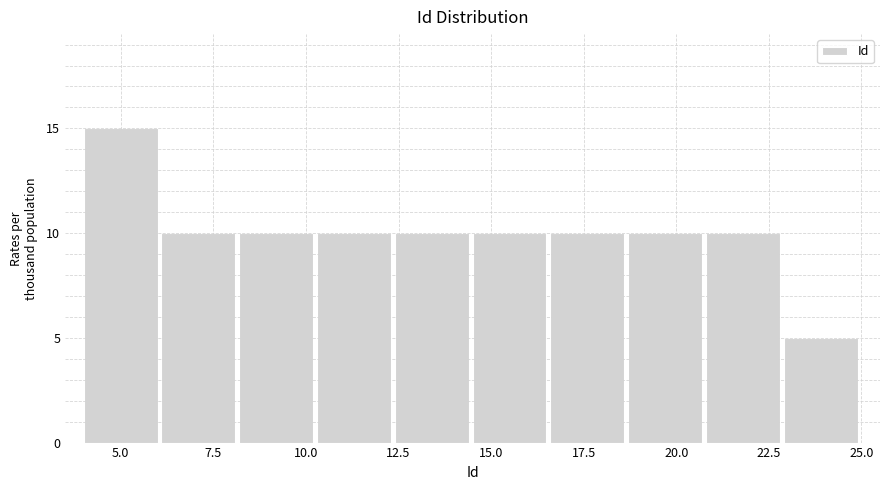

Over which range of the x-axis is the bar tallest?

4.0 to 6.1